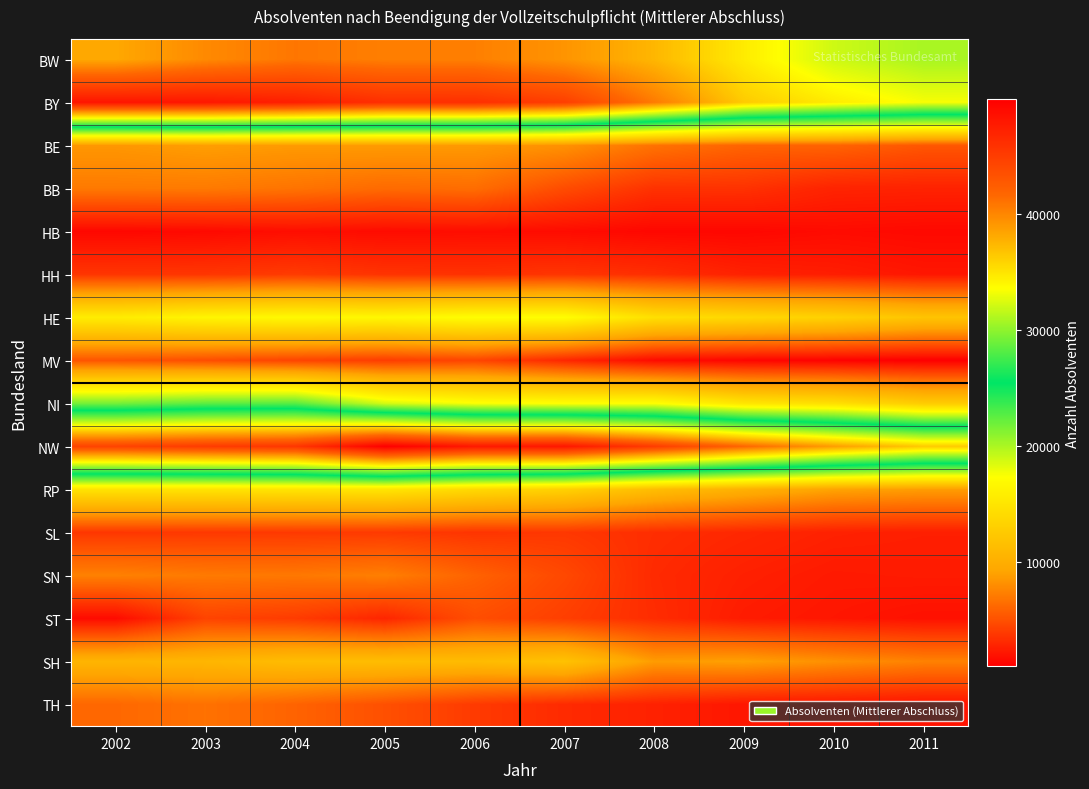

At which category is the sum across all series the highest?

2004